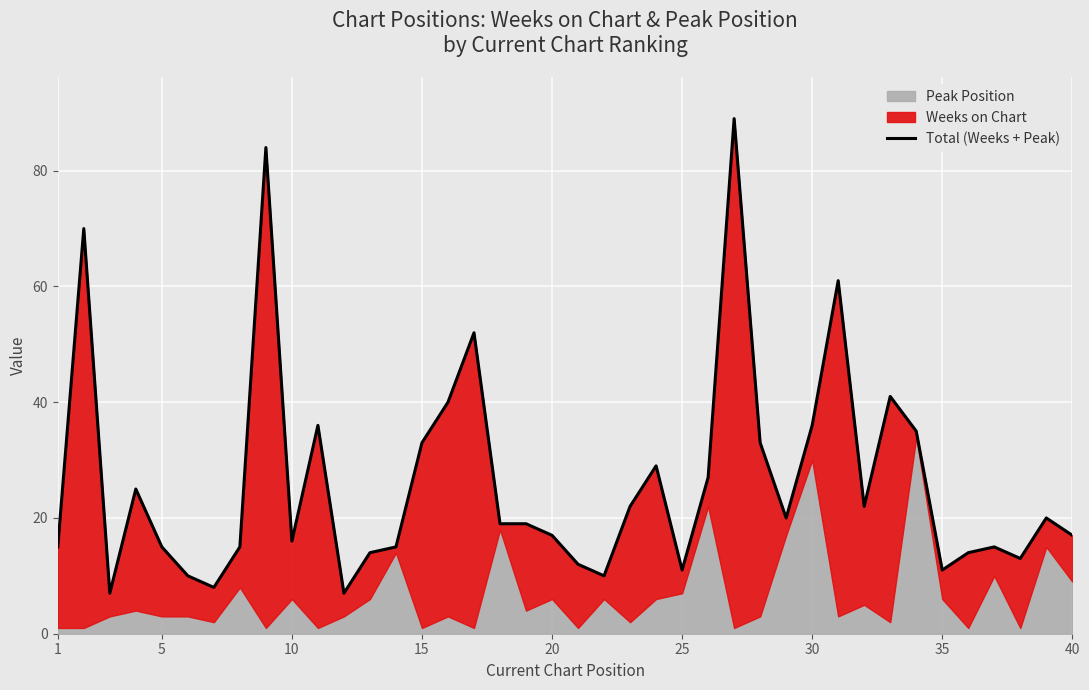

Reading left to right, extract all data points from this chart.

15	70	7	25	15	10	8	15	84	16	36	7	14	15	33	40	52	19	19	17	12	10	22	29	11	27	89	33	20	36	61	22	41	35	11	14	15	13	20	17